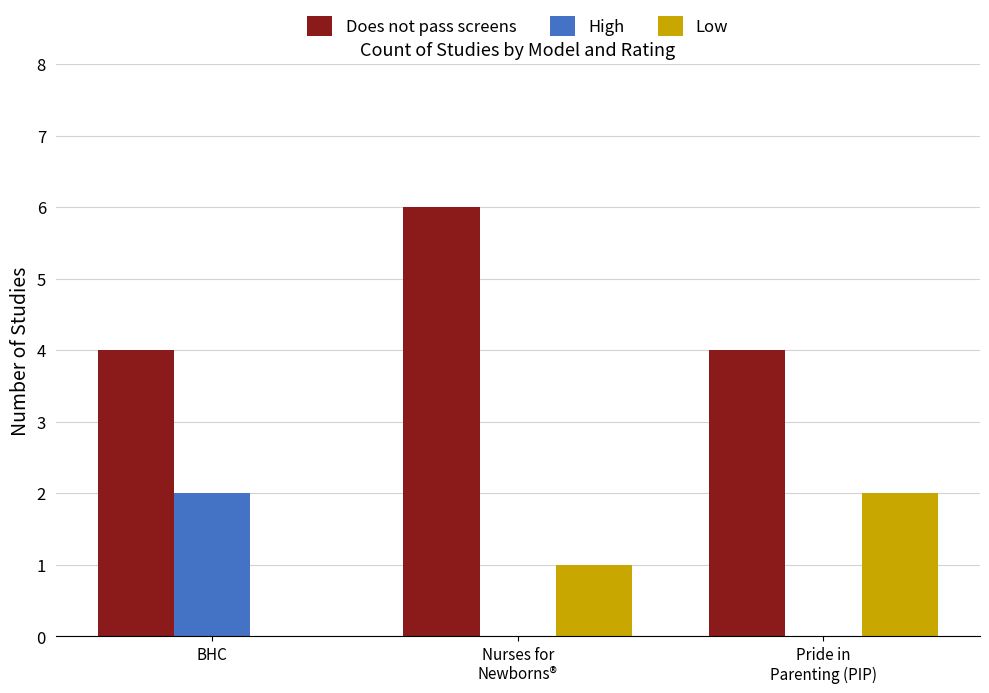

Reading left to right, what are all the values shown in this chart?

Does not pass screens: 4	6	4
High: 2	0	0
Low: 0	1	2